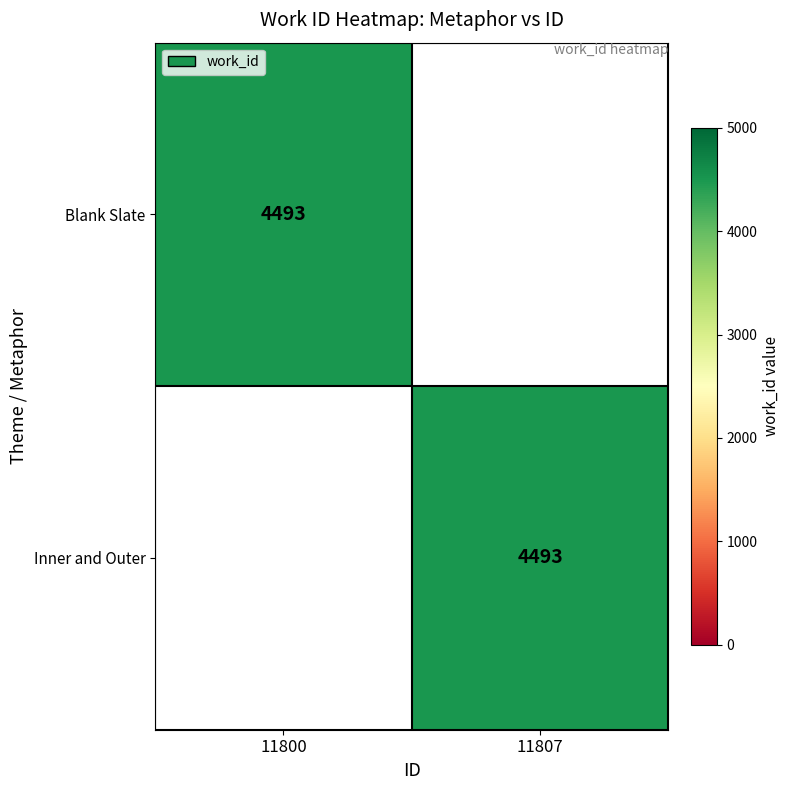

At how many categories does at least one series exceed 596?

2